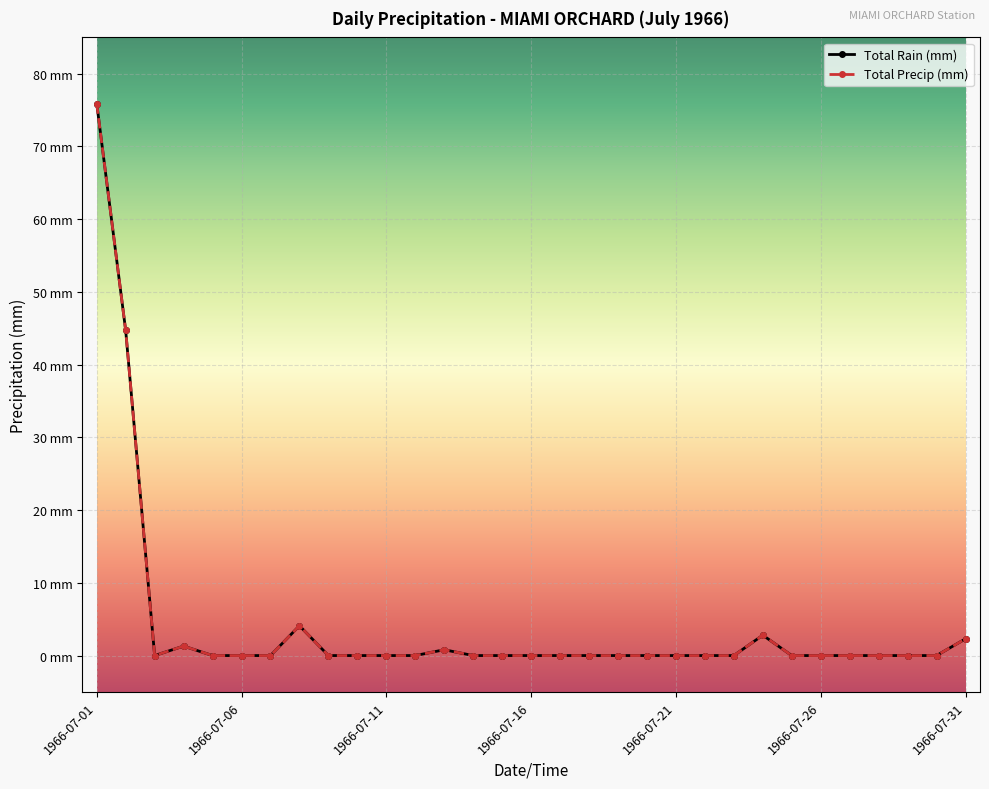

What is the sum of all Total Precip (mm) values?

131.9